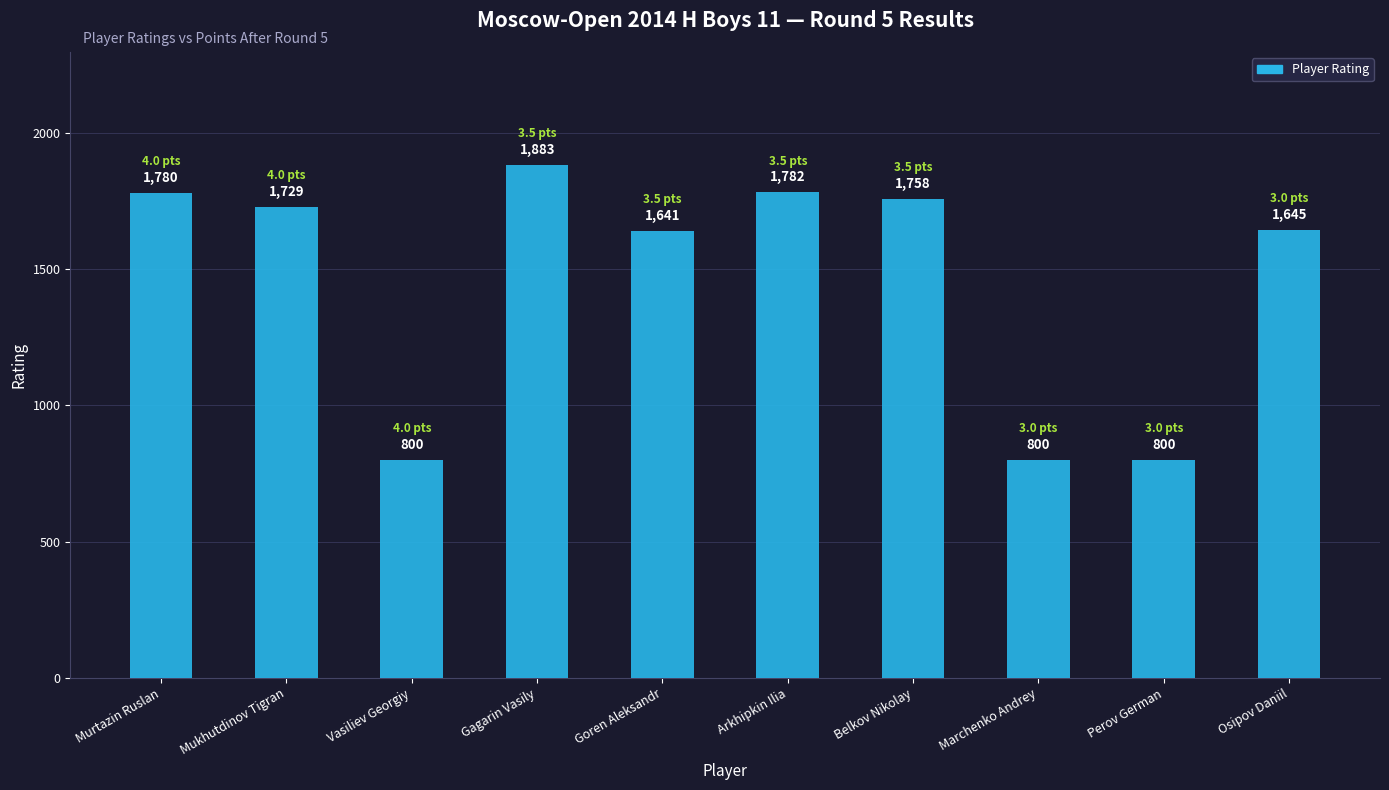

What is the difference between the values at Vasiliev Georgiy and Belkov Nikolay?

958